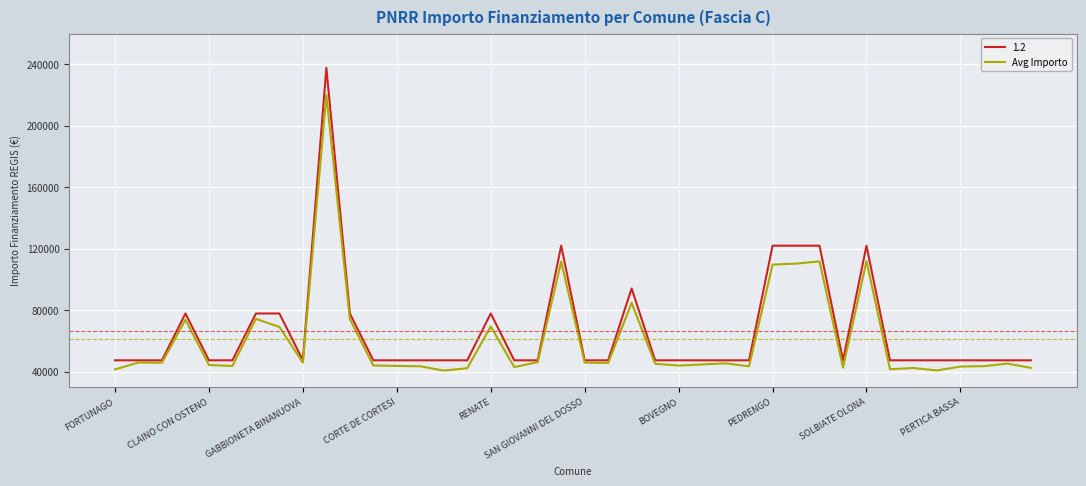

What is the smallest value displayed?

40762.8